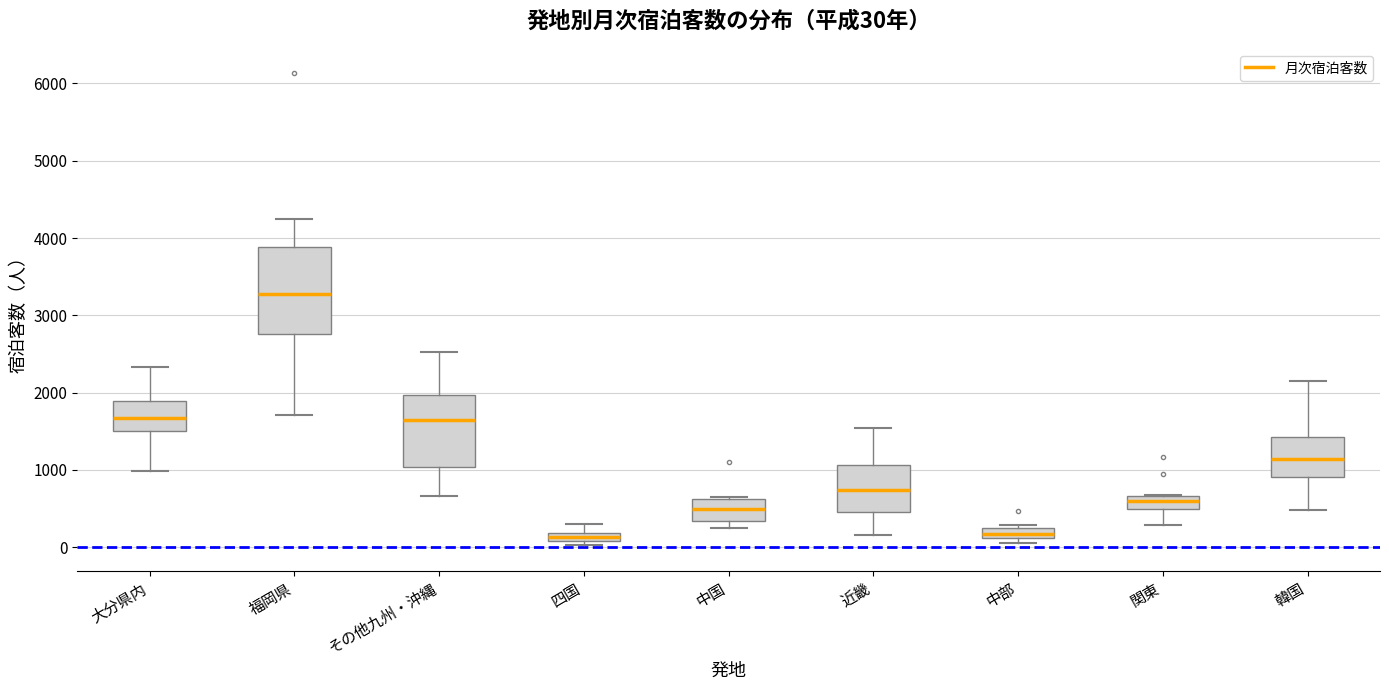

Which box is the tallest, from its lower edge to its upper edge?

福岡県